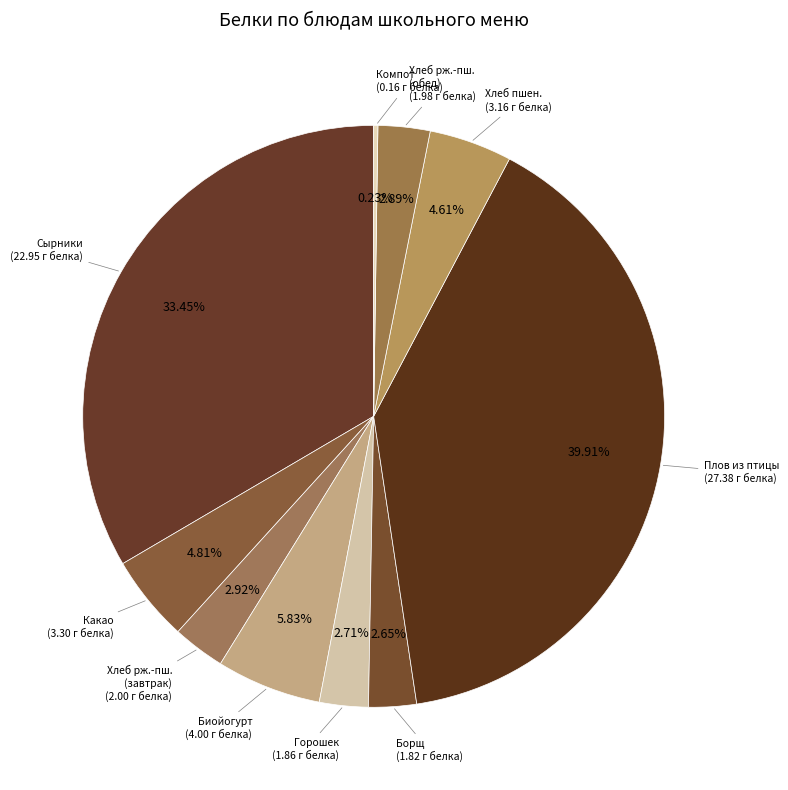

How many slices are in this pie chart?

10